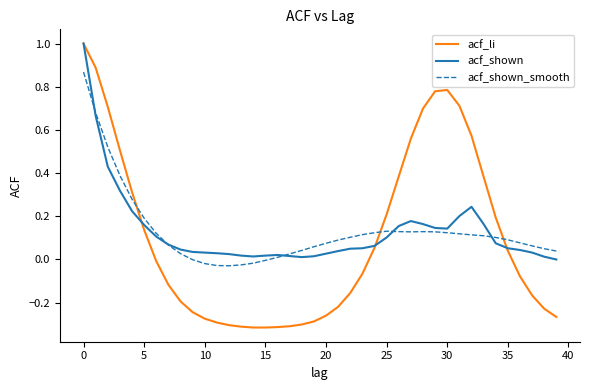

Which series has the largest range (max minus min)?

acf_li